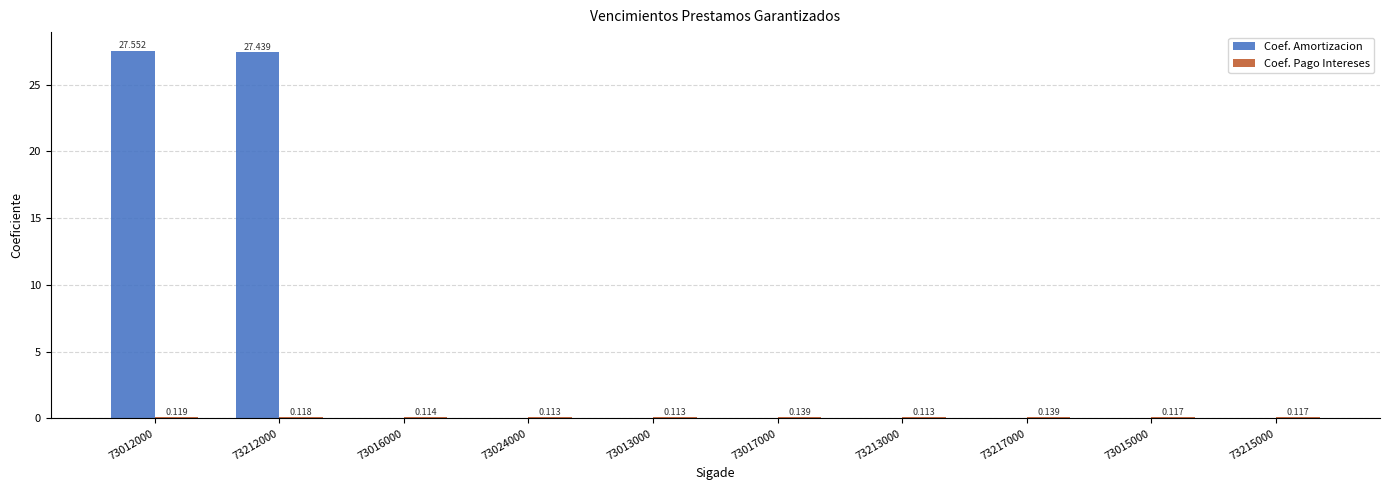

Reading left to right, list all the values displayed in this chart.

Coef. Amortizacion: 73012000=27.6	73212000=27.4	73016000=0.0	73024000=0.0	73013000=0.0	73017000=0.0	73213000=0.0	73217000=0.0	73015000=0.0	73215000=0.0
Coef. Pago Intereses: 73012000=0.1	73212000=0.1	73016000=0.1	73024000=0.1	73013000=0.1	73017000=0.1	73213000=0.1	73217000=0.1	73015000=0.1	73215000=0.1